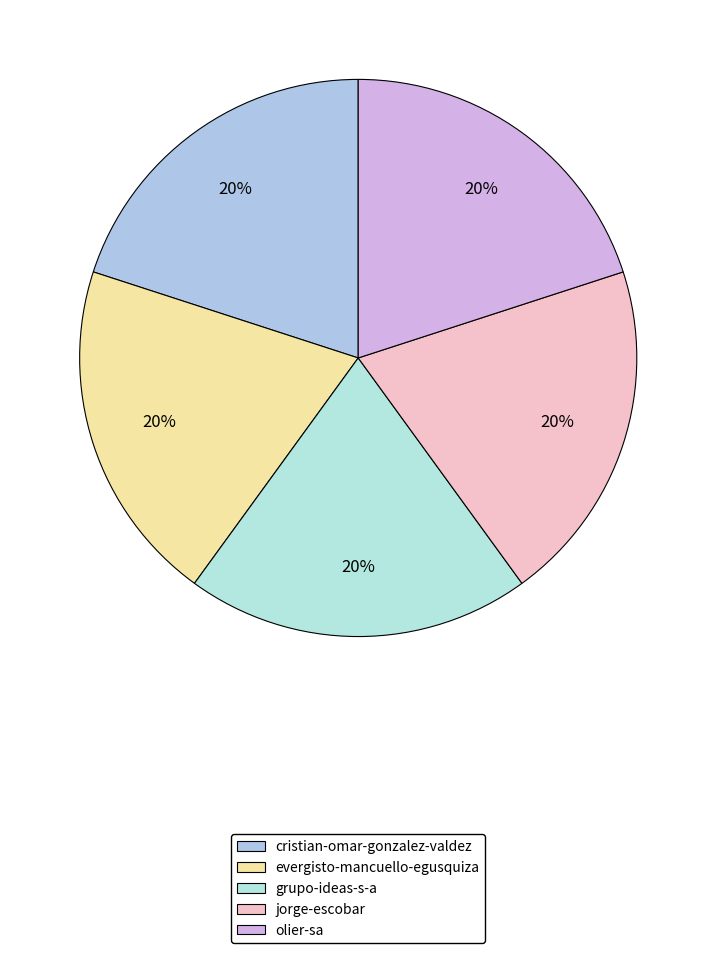

To the nearest percent, what is the combined percentage of jorge-escobar and cristian-omar-gonzalez-valdez?

40%